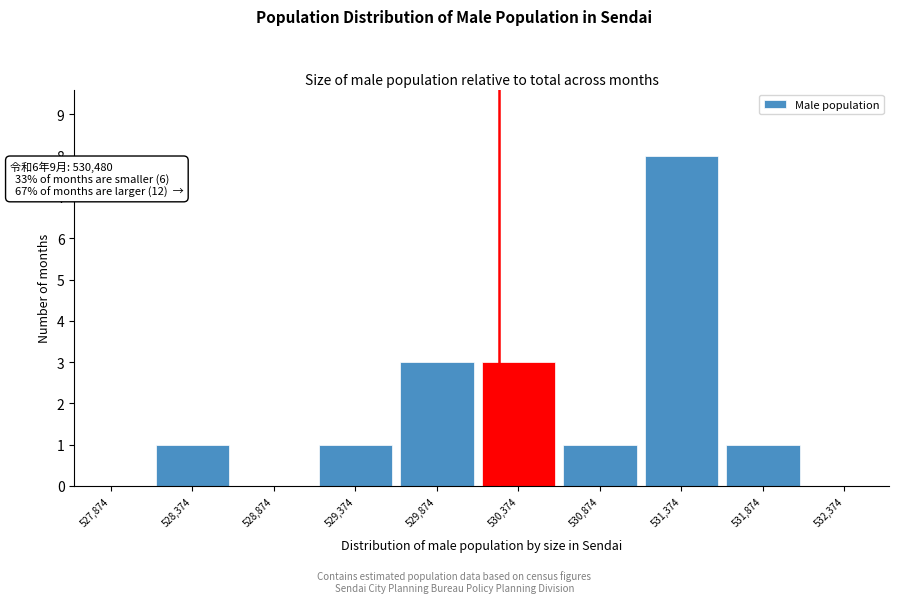

Reading left to right, extract all data points from this chart.

527,874=0	528,374=1	528,874=0	529,374=1	529,874=3	530,374=3	530,874=1	531,374=8	531,874=1	532,374=0